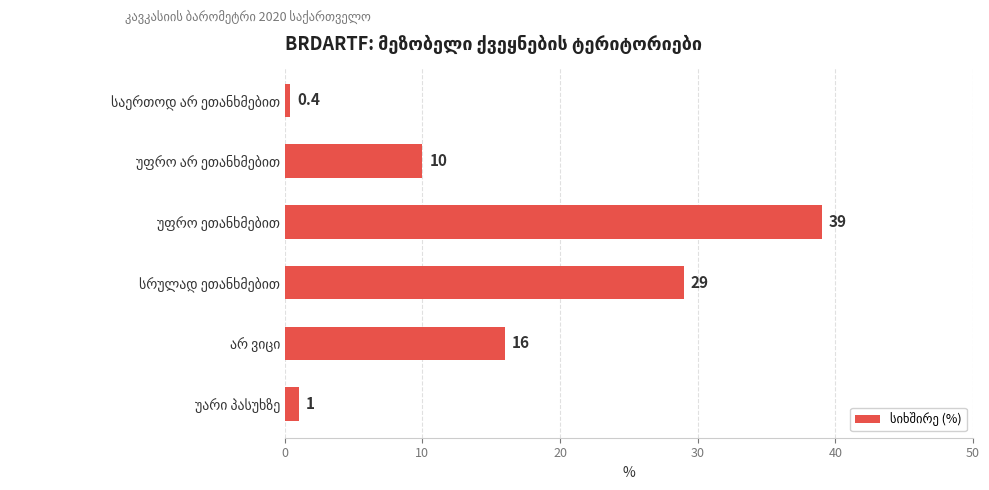

What is the difference between the maximum and minimum values?

38.6